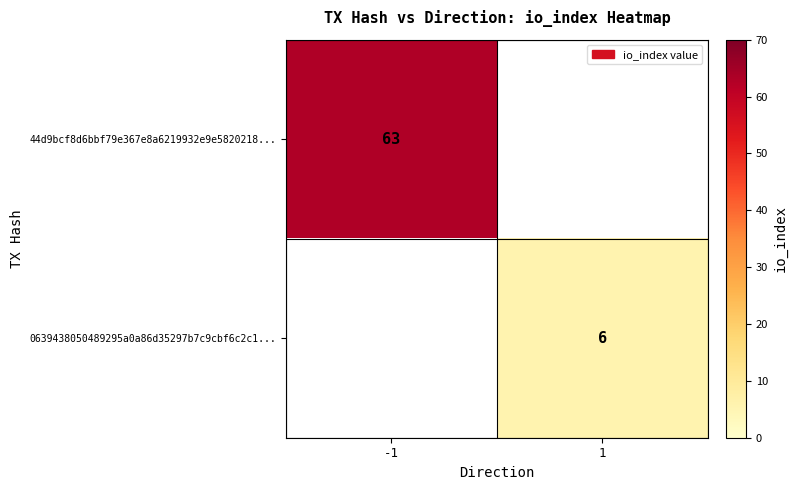

Is it true that 44d9bcf8d6bbf79e367e8a6219932e9e5820218... equals 63 at -1?

True